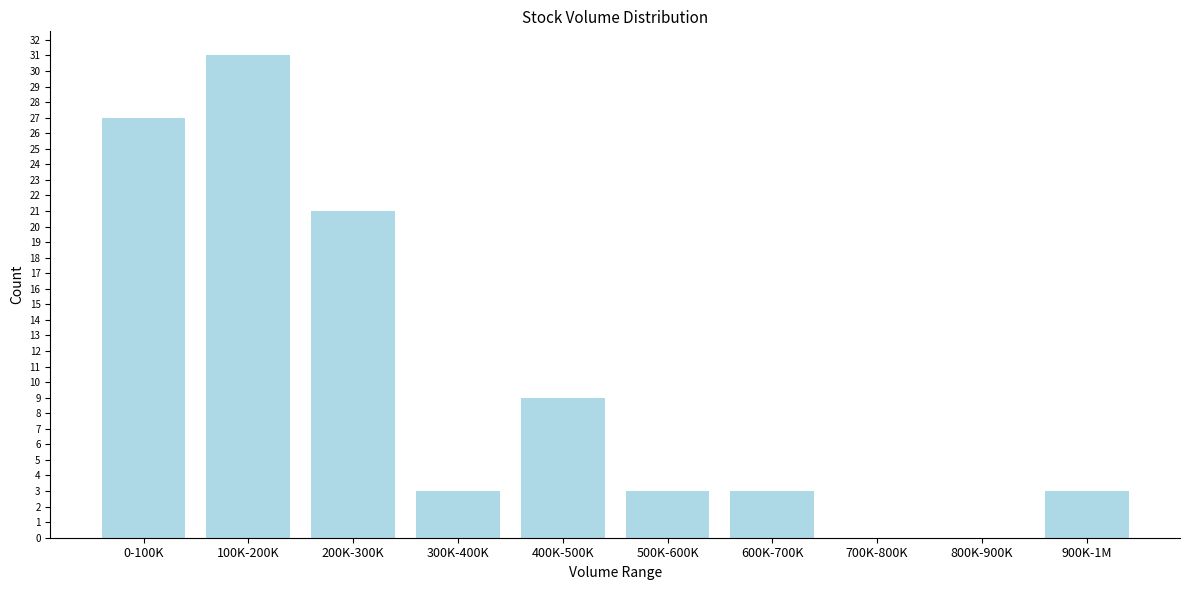

Reading left to right, list all the values displayed in this chart.

0-100K=27	100K-200K=31	200K-300K=21	300K-400K=3	400K-500K=9	500K-600K=3	600K-700K=3	700K-800K=0	800K-900K=0	900K-1M=3